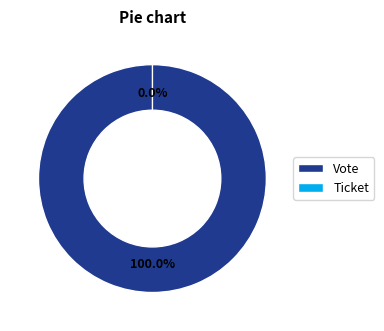

How many slices are in this pie chart?

2